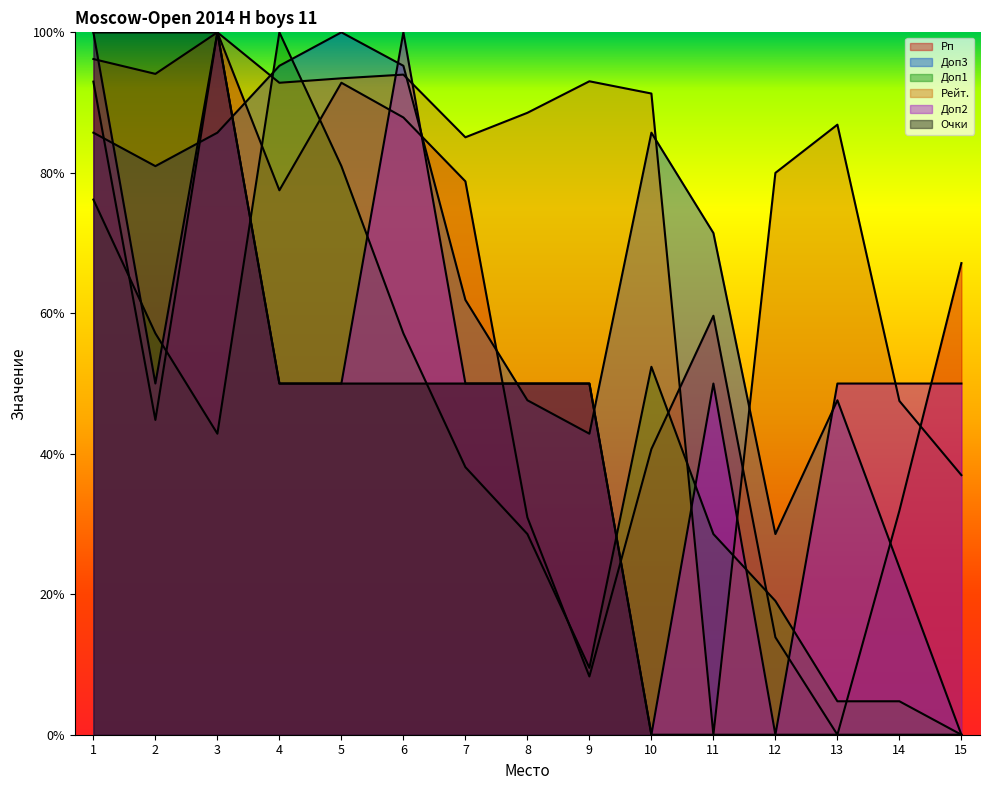

True or false: Рп has a value of 0.1 at 12.

True